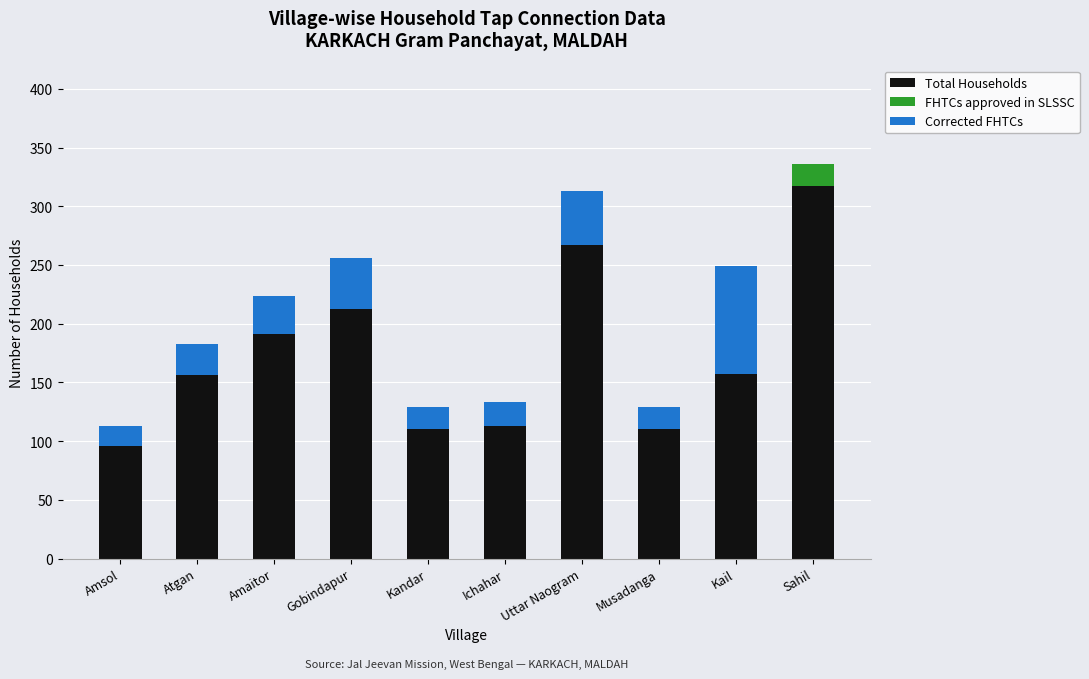

What is the sum of the Total Households values at Gobindapur and Atgan?

369